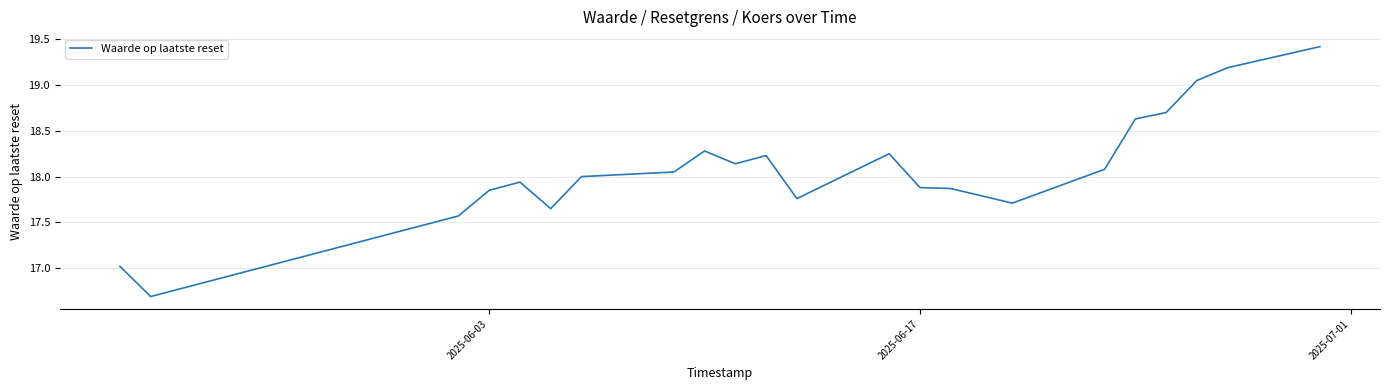

Count the number of data series in this chart.

1